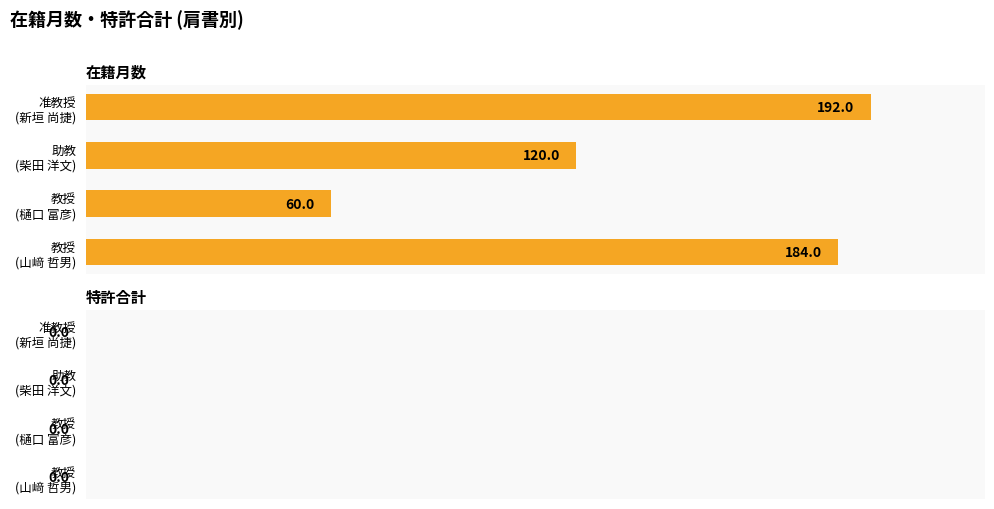

What is the average value?

139